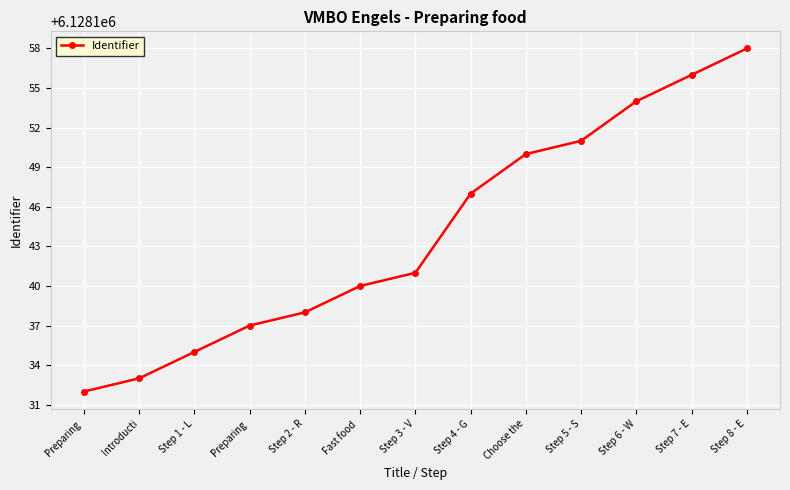

What is the difference between the second highest and second lowest values?

23